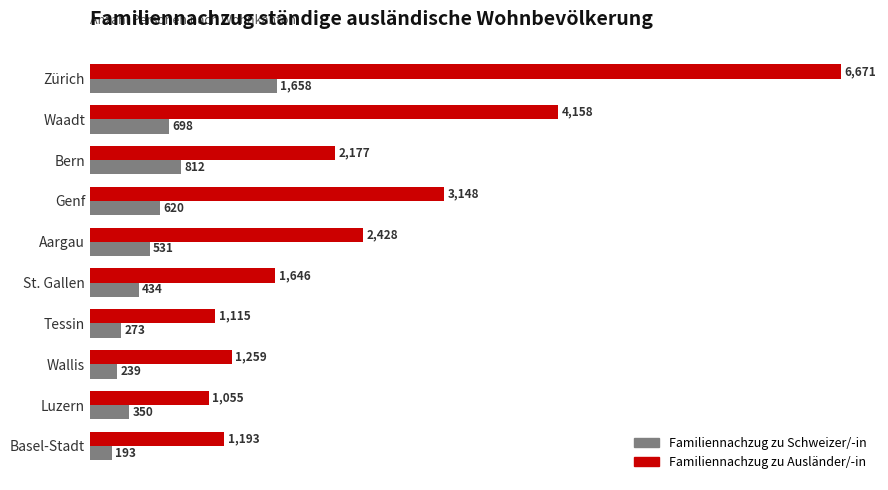

What is the difference between the maximum and minimum values in the Familiennachzug zu Ausländer/-in series?

5616